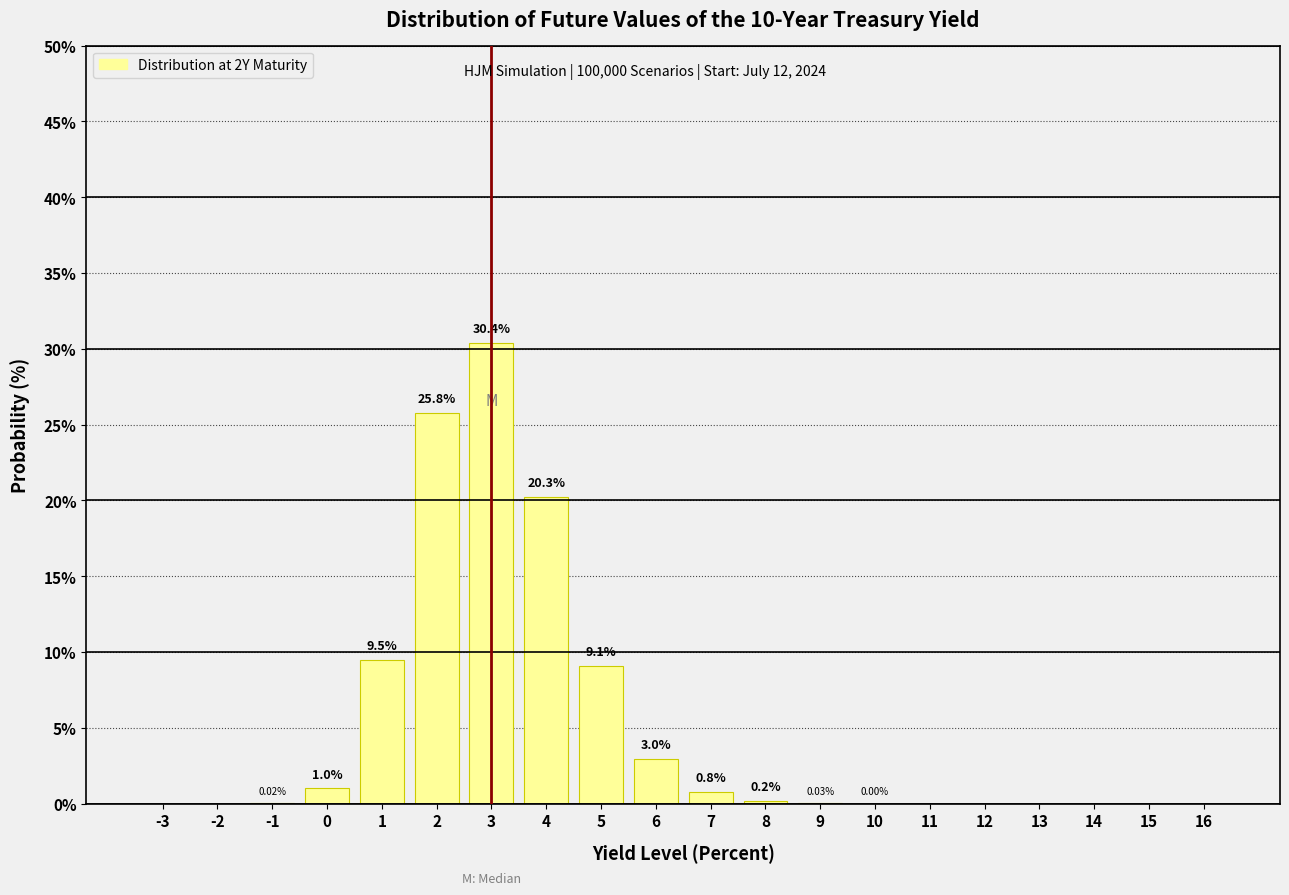

What is the change in value from 0 to 11?

-1.0